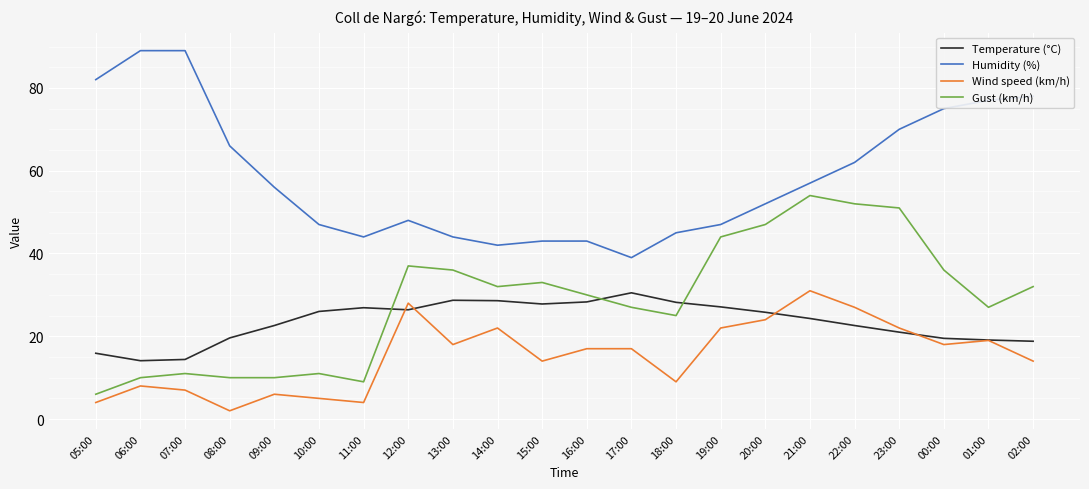

The value of Humidity (%) at 22:00 is 62.0. True or false?

True